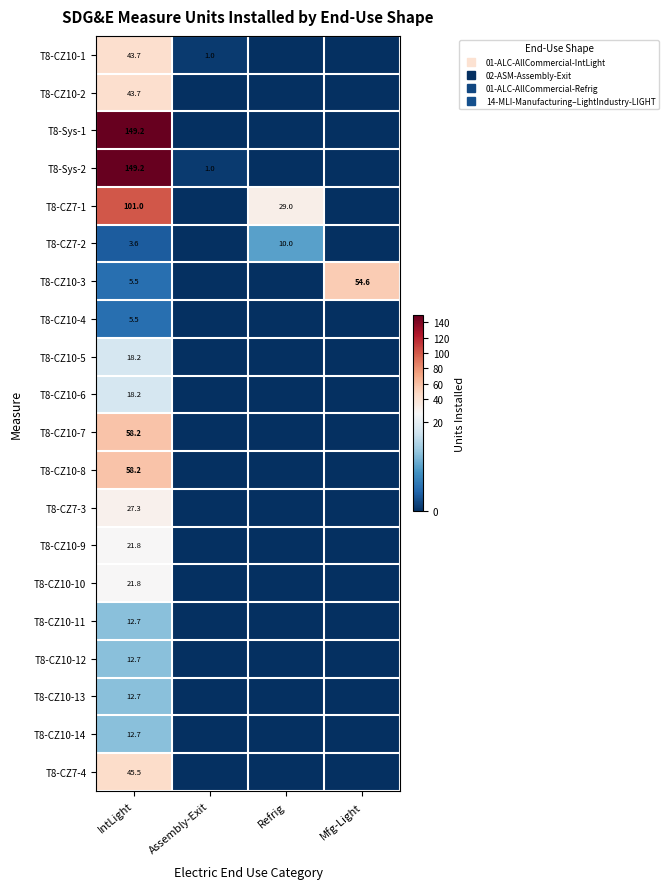

Is the value of T8-Sys-2 at IntLight greater than the value of T8-CZ10-13 at Assembly-Exit?

Yes